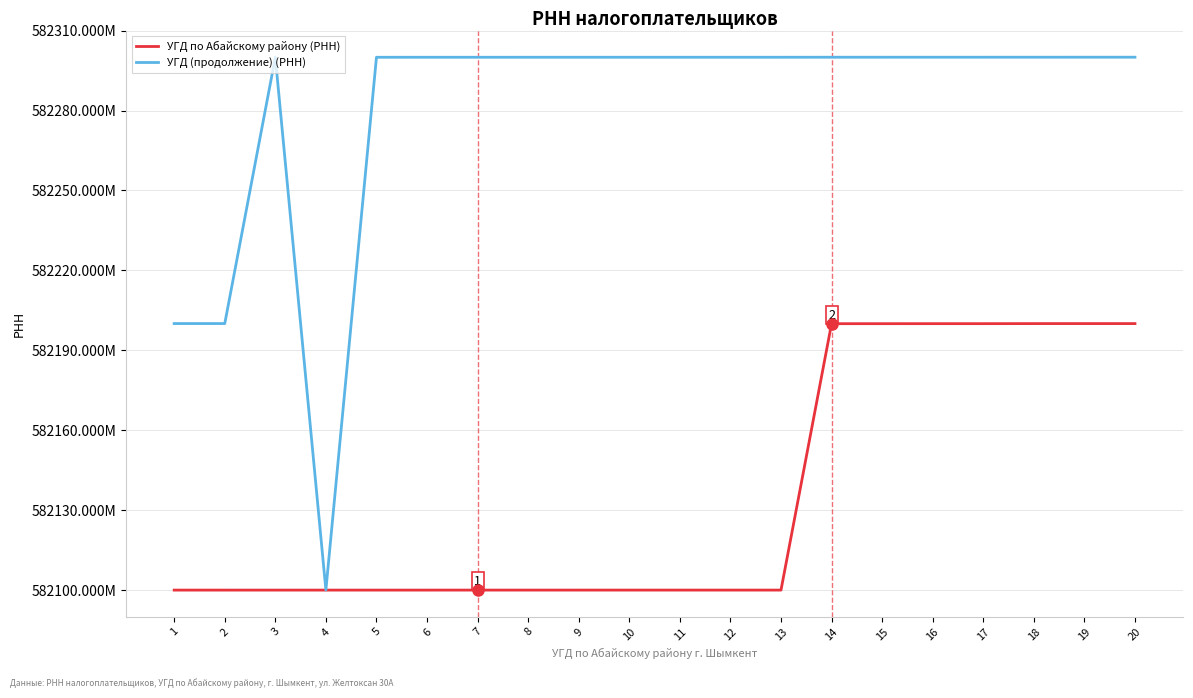

Where is УГД (продолжение) (РНН) nearest to the value 582200027485?

1